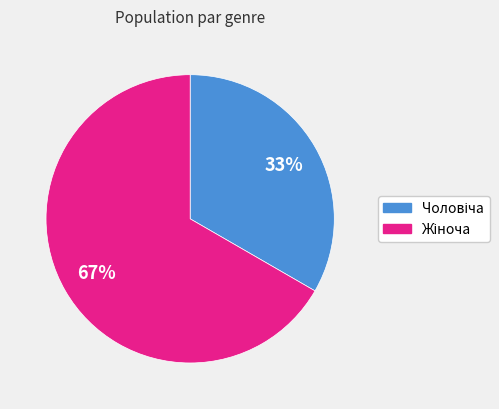

Is there any slice that represents more than half of the pie?

Yes